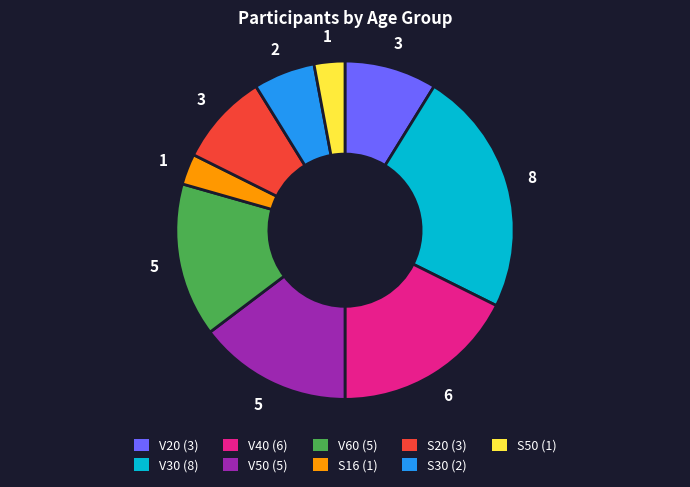

True or false: V30 accounts for 24% of the total.

True